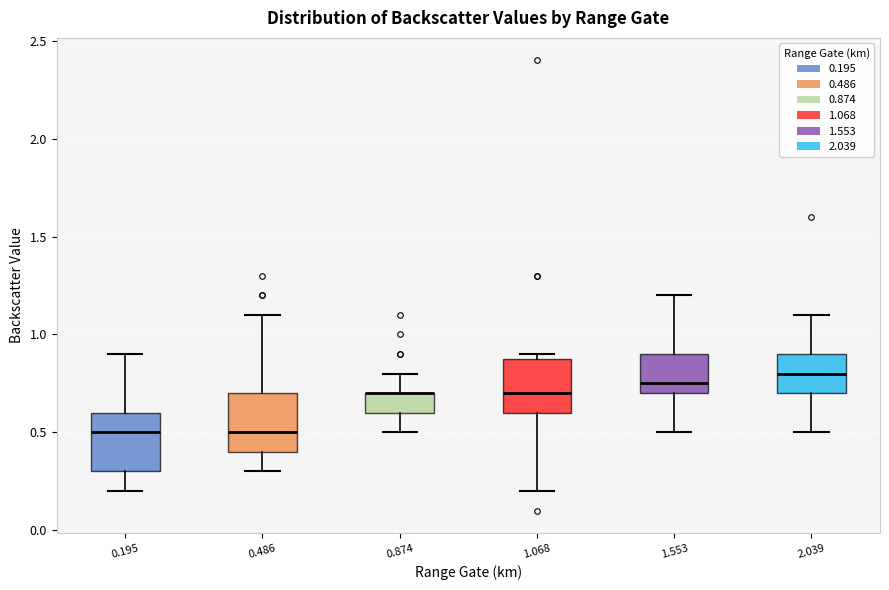

Where does the lower whisker of the box at x = 0.195 end on the y-axis? The values are not printed on the chart, so give them approximately, as read against the axis.

0.20